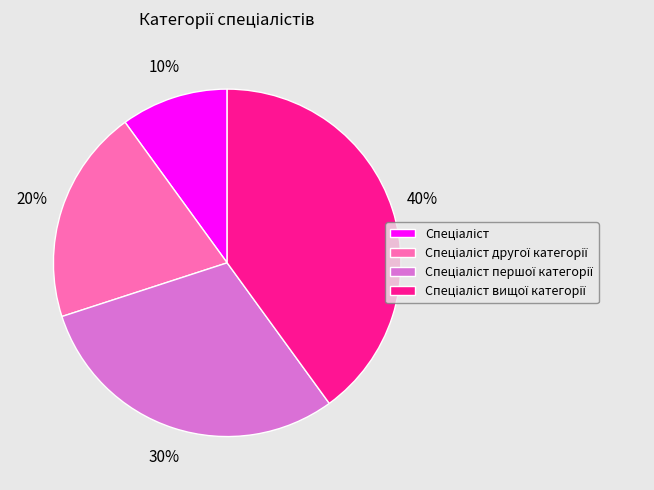

To the nearest percent, what is the difference between the largest and smallest slice percentages?

30%